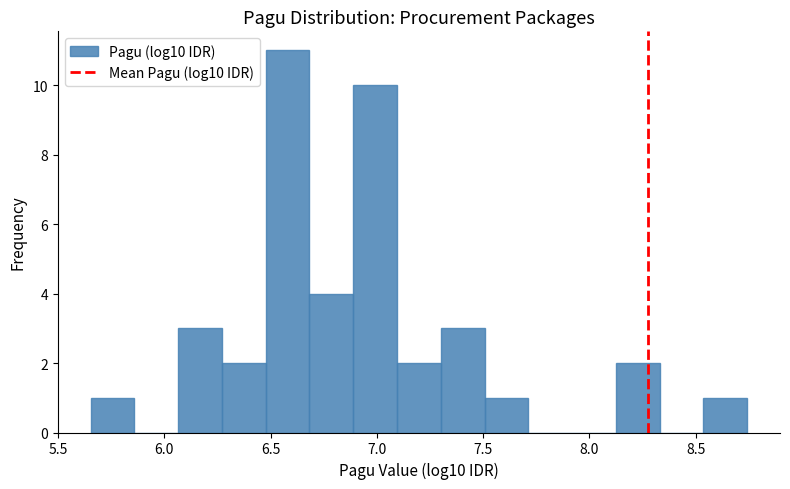

Reading left to right, list every bar in this chart as the range it spans on the x-axis followed by its height. Neither the bar edges nor the heights are printed on the chart, so give them approximately, as read against the axes.

5.65 to 5.85: 1
5.85 to 6.05: 0
6.05 to 6.25: 3
6.25 to 6.50: 2
6.50 to 6.70: 11
6.70 to 6.90: 4
6.90 to 7.10: 10
7.10 to 7.30: 2
7.30 to 7.50: 3
7.50 to 7.70: 1
7.70 to 7.90: 0
7.90 to 8.10: 0
8.10 to 8.35: 2
8.35 to 8.55: 0
8.55 to 8.75: 1